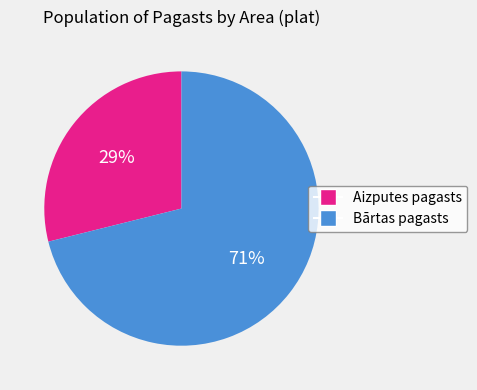

To the nearest percent, what is the average slice percentage?

50%